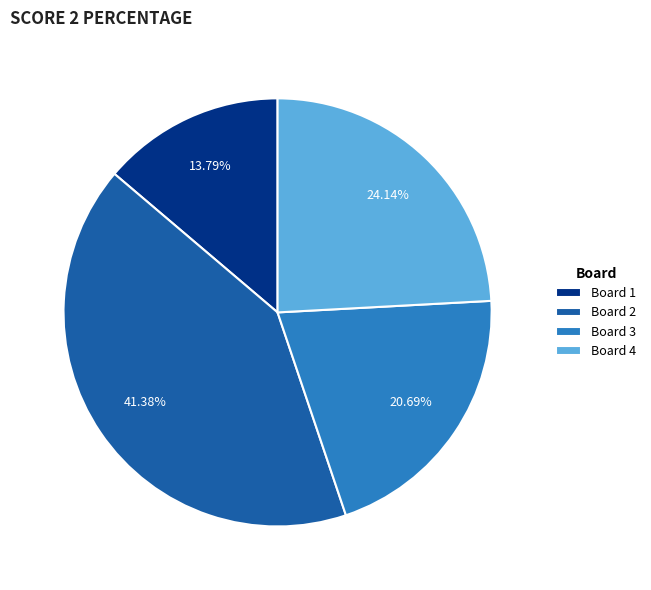

Combined, do Board 1 and Board 4 account for over 50%?

No